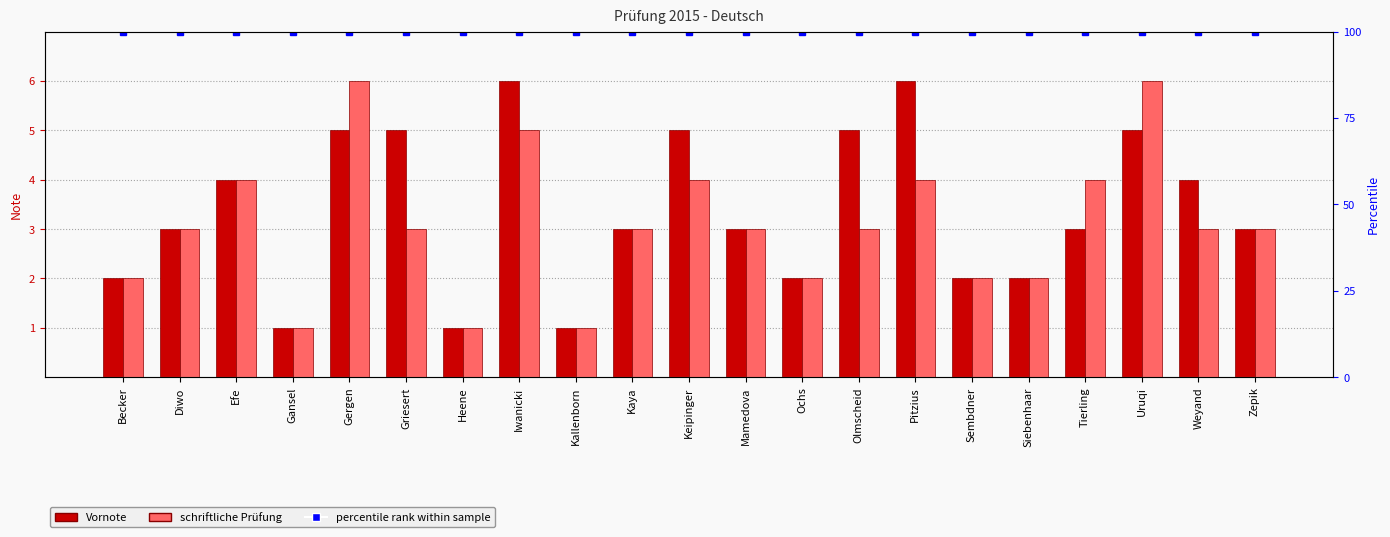

Is it true that Vornote equals 0 at Gansel?

False